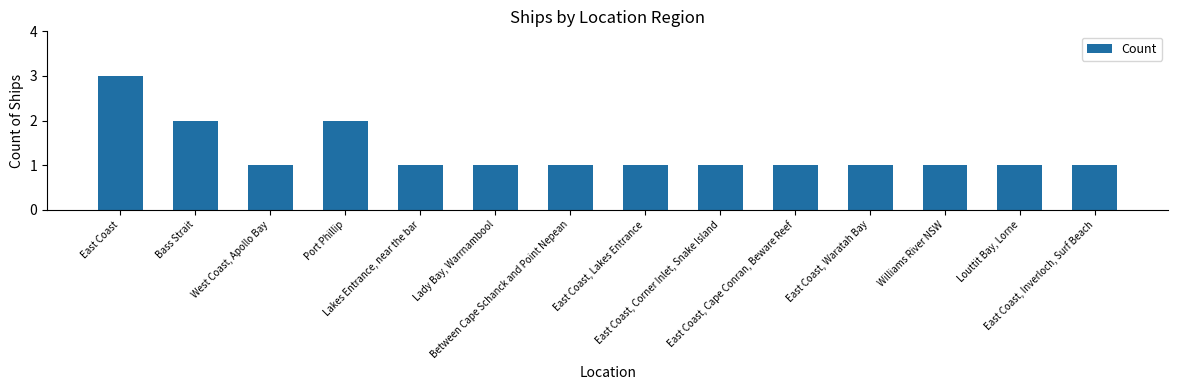

What position from the left is East Coast, Cape Conran, Beware Reef?

10